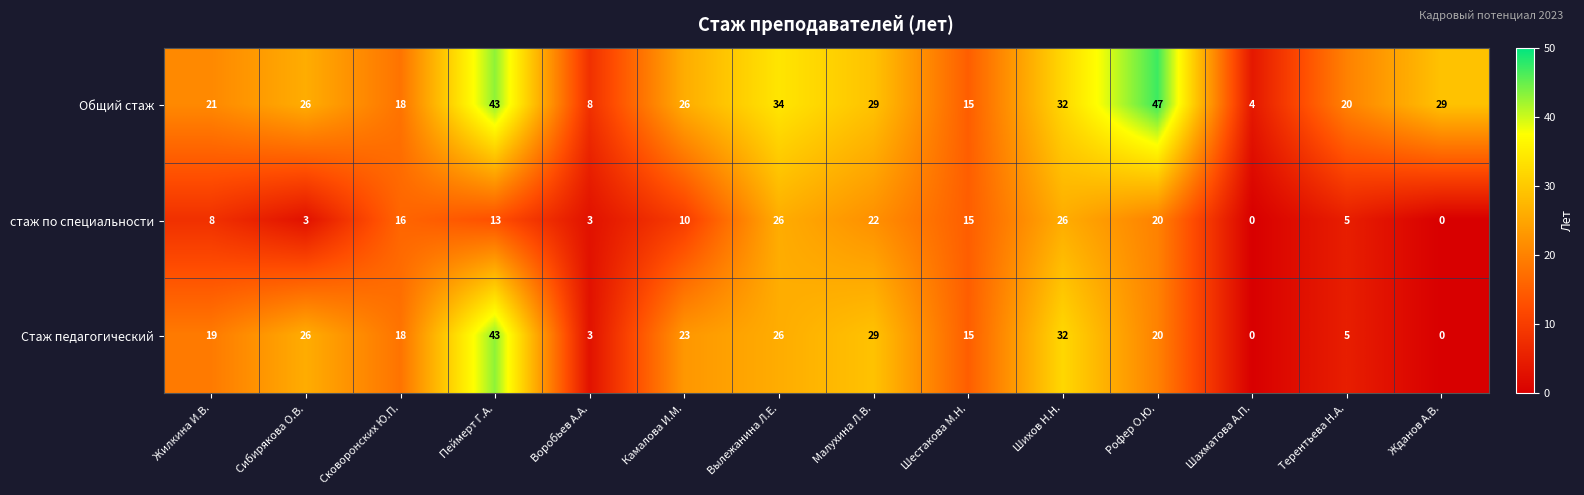

True or false: Стаж педагогический has a value of 18 at Сибирякова О.В..

False